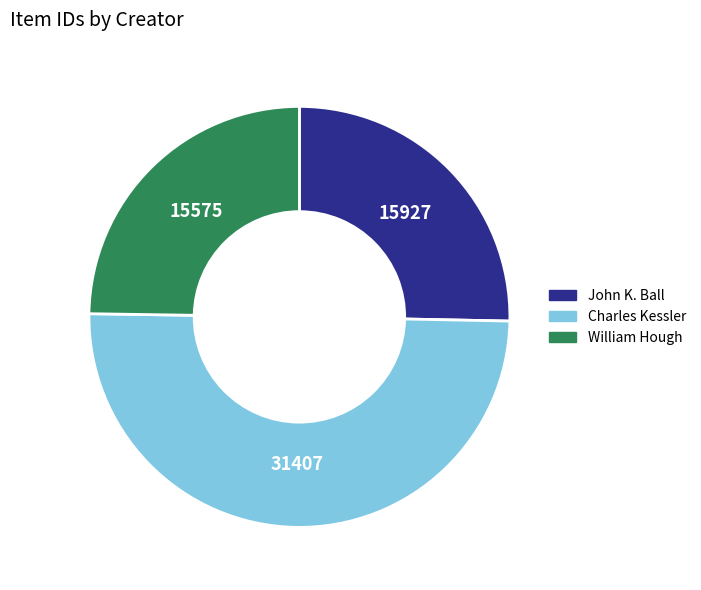

What is the smallest slice in the pie chart?

William Hough